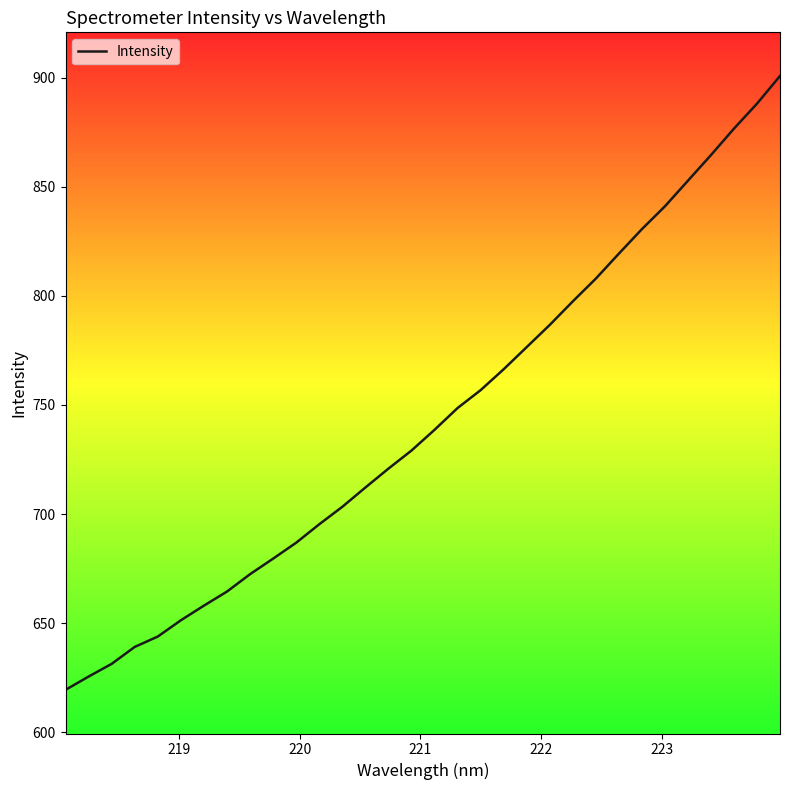

What is the greatest value displayed?

900.7